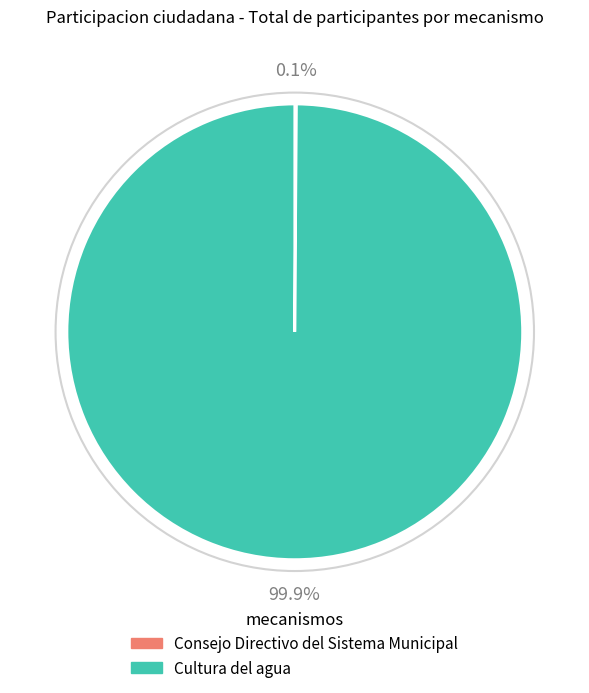

What portion of the pie excludes Cultura del agua?

0.1%